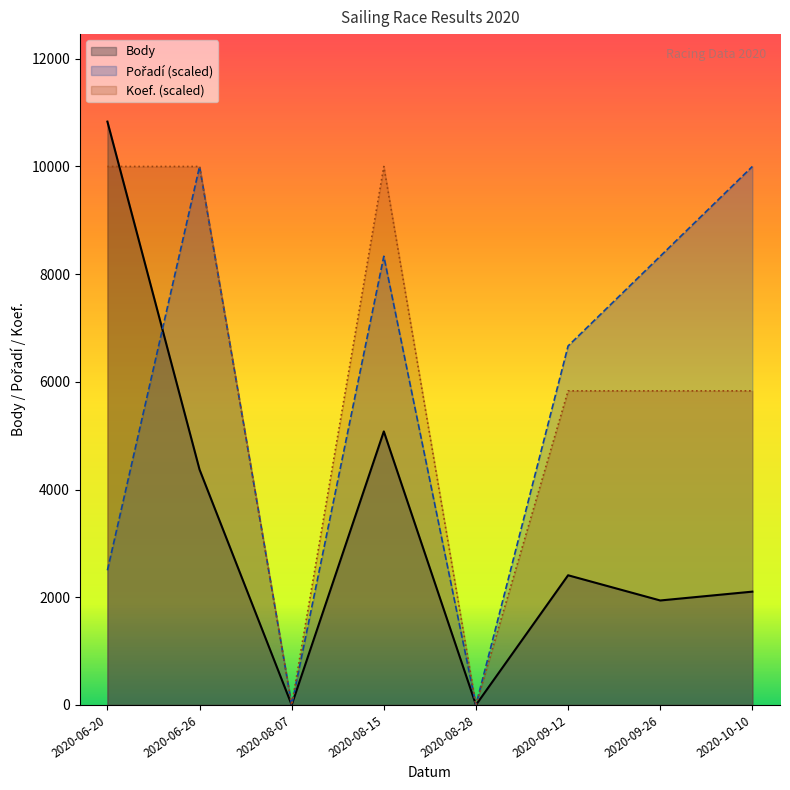

True or false: Body has a value of 1940.0 at 2020-09-26.

True